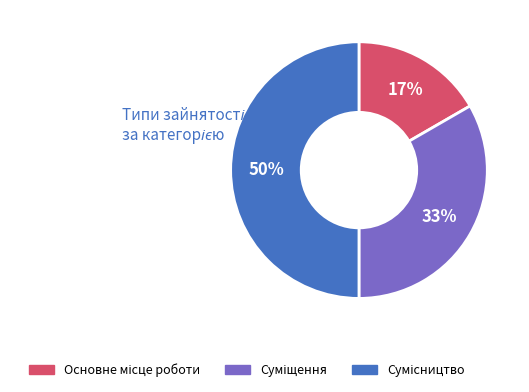

To the nearest percent, what is the average slice percentage?

33%